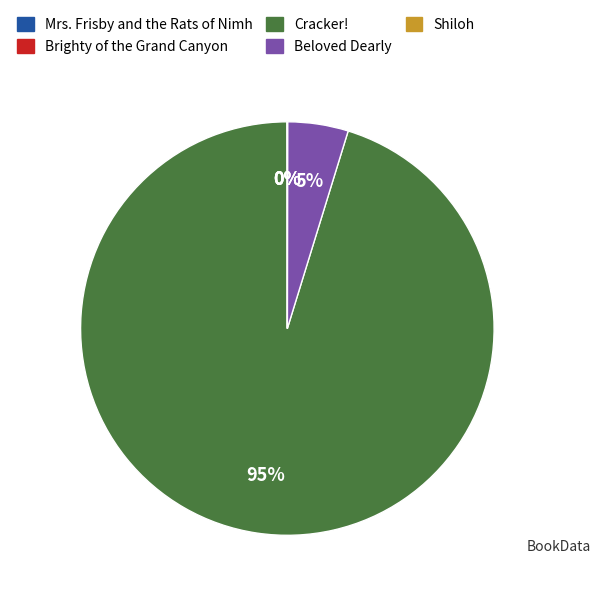

To the nearest percent, what is the difference between the largest and smallest slice percentages?

95%